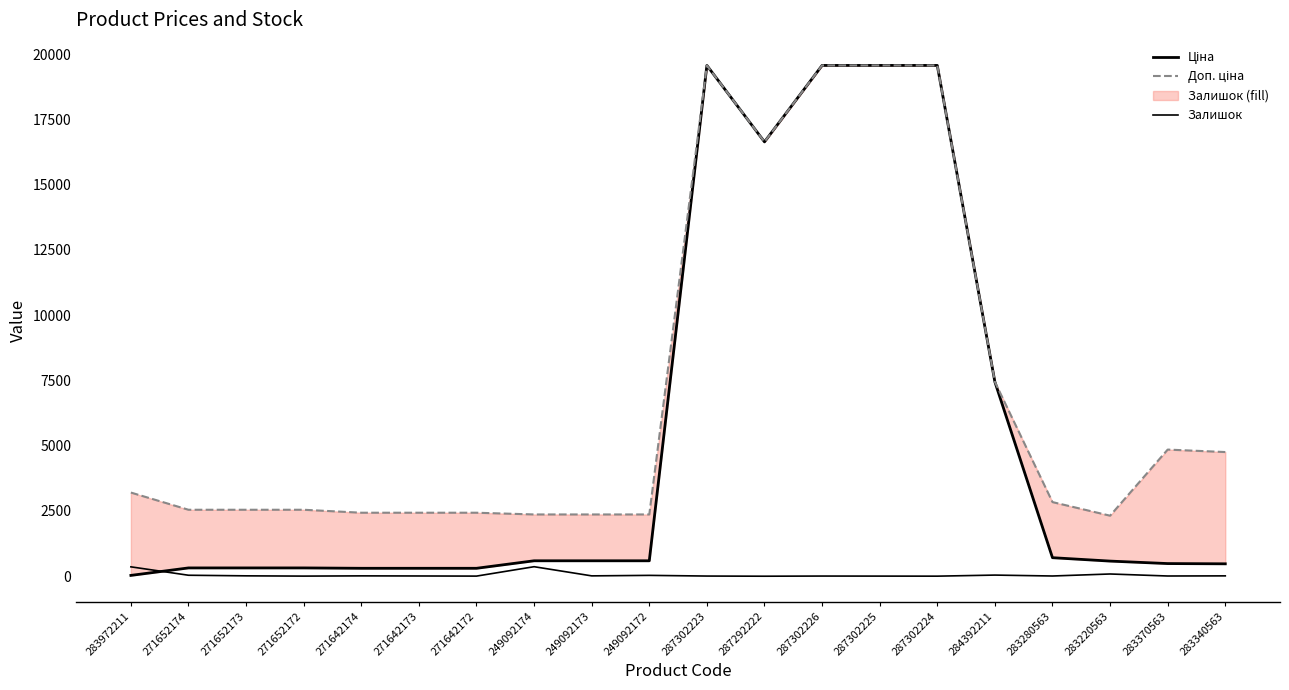

What position from the right is 249092173?

12